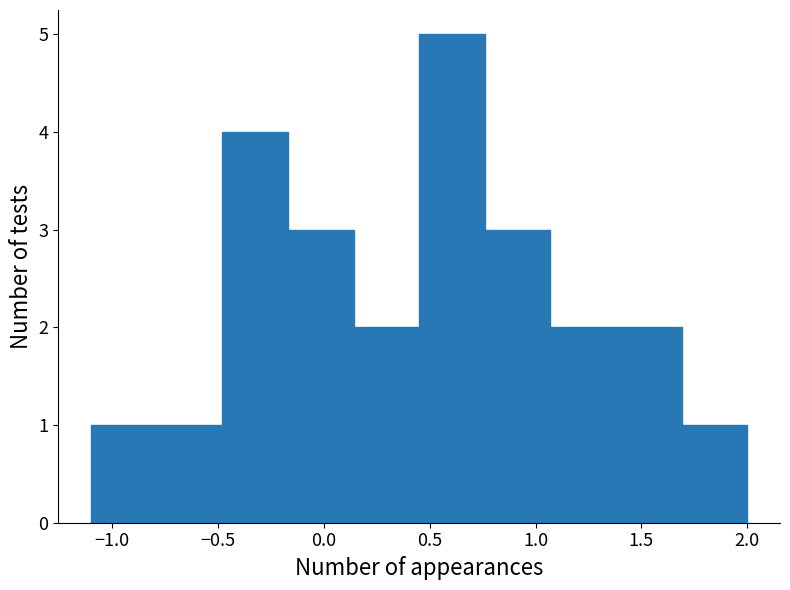

Reading left to right, list every bar in this chart as the range it spans on the x-axis followed by its height. Neither the bar edges nor the heights are printed on the chart, so give them approximately, as read against the axes.

-1.10 to -0.79: 1
-0.79 to -0.48: 1
-0.48 to -0.17: 4
-0.17 to 0.14: 3
0.14 to 0.45: 2
0.45 to 0.76: 5
0.76 to 1.07: 3
1.07 to 1.38: 2
1.38 to 1.69: 2
1.69 to 2.00: 1